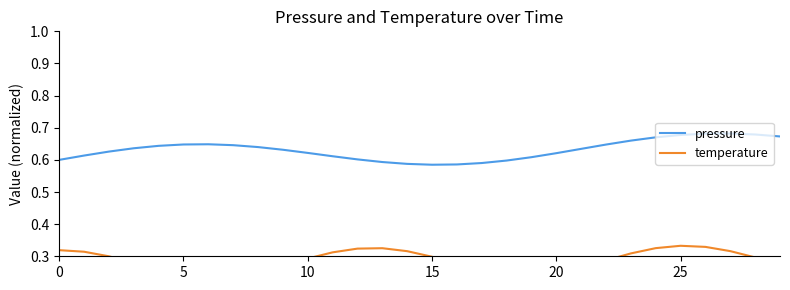

True or false: pressure and temperature intersect in this chart.

False